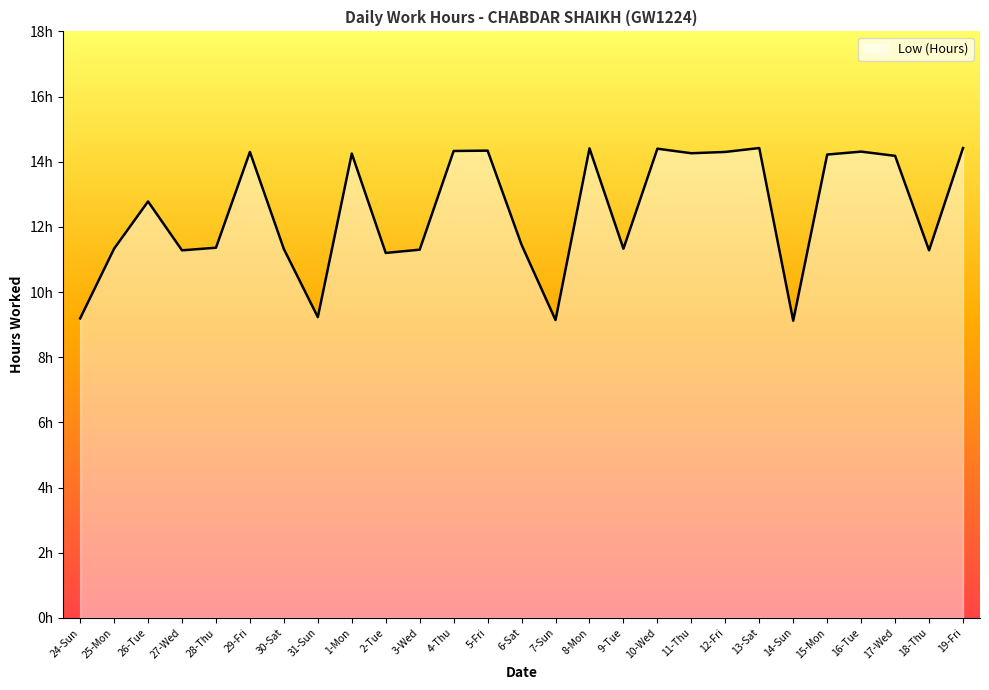

What is the value of the 19th point from the left?

14.3